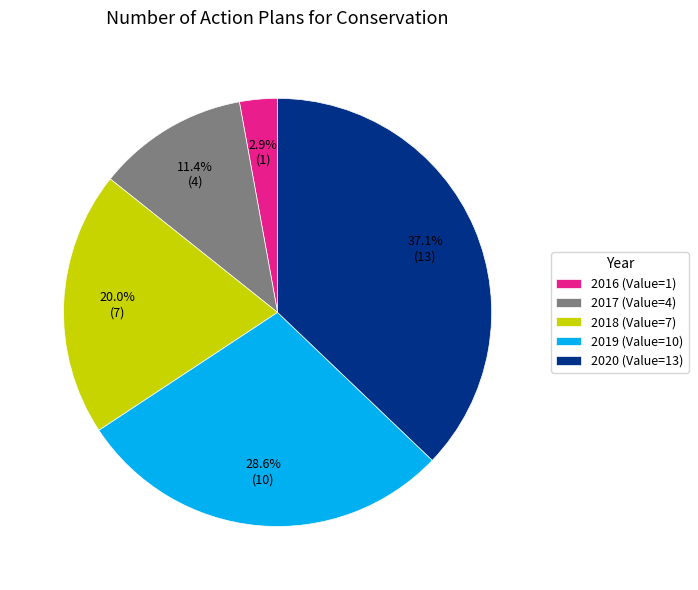

The 2016 slice represents 3% of the pie. True or false?

True